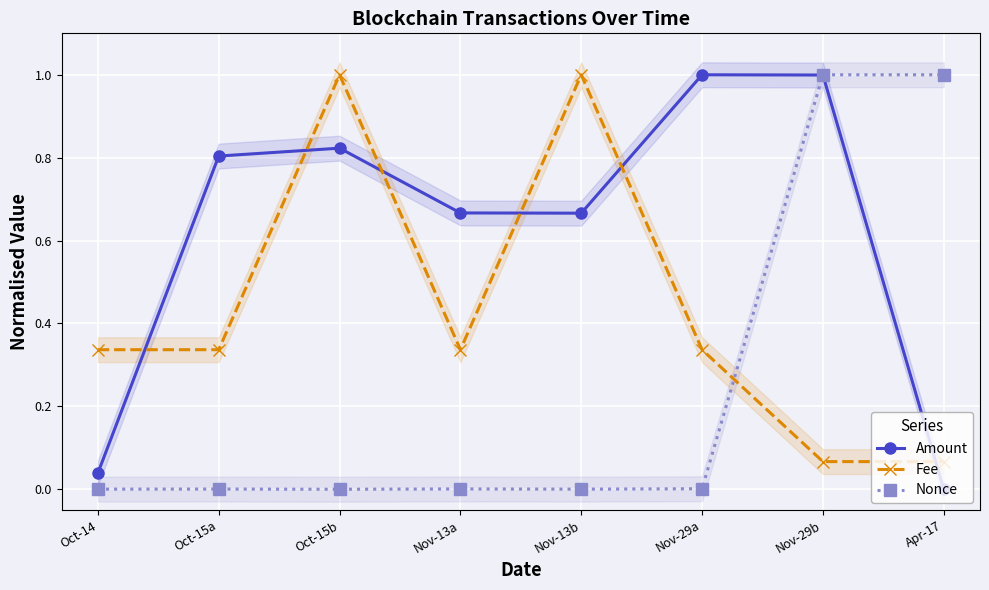

List the labels in order of Nonce value, largest first.

Nov-29b, Apr-17, Nov-29a, Nov-13a, Oct-15a, Oct-14, Nov-13b, Oct-15b